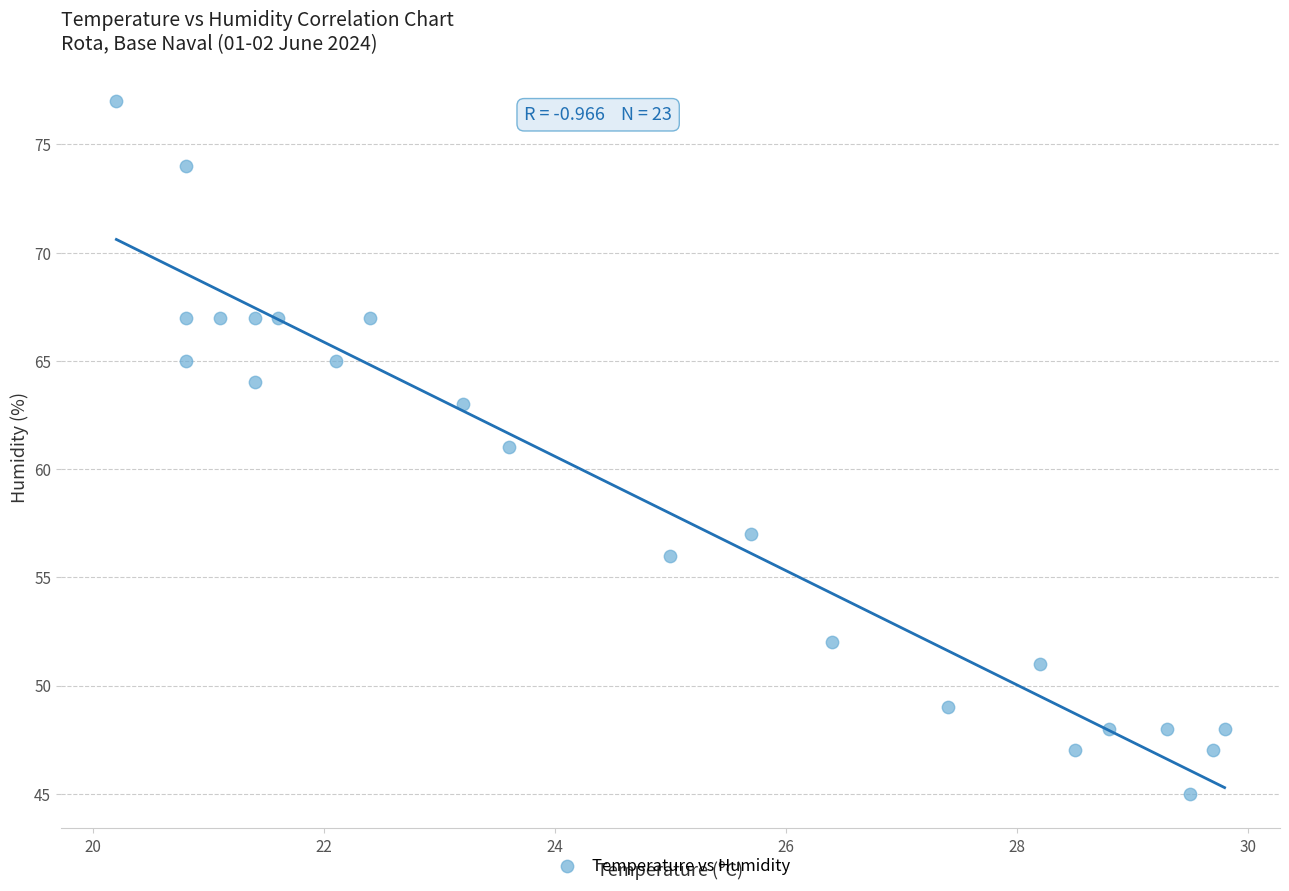

What is the range of Y values (max minus min)?

32